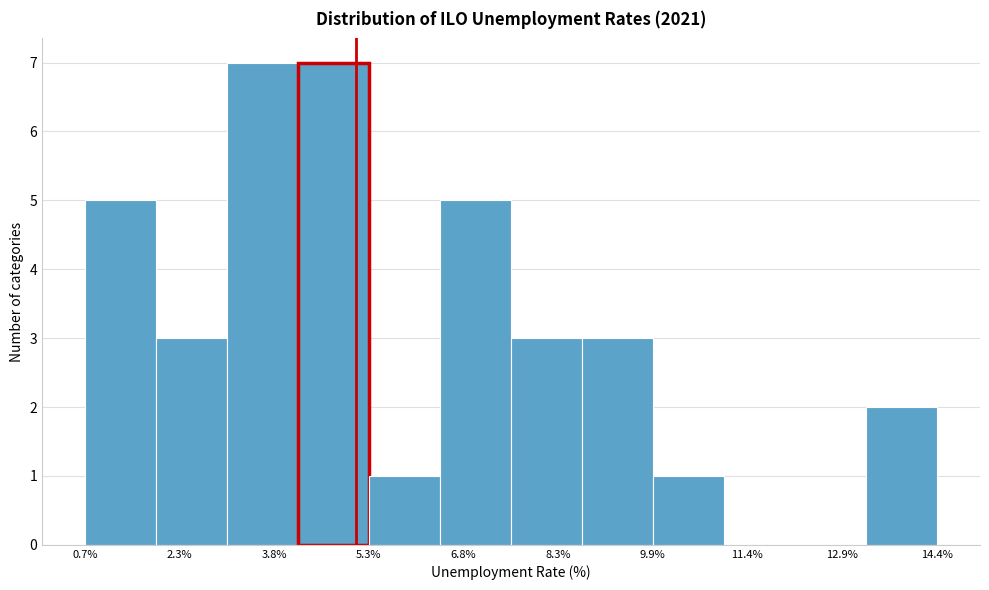

Reading left to right, transcribe this chart: for each bar, give the range it covers on the x-axis and its height. Neither the bar edges nor the heights are printed on the chart, so give them approximately, as read against the axes.

0.8 to 1.8: 5
1.8 to 3.0: 3
3.0 to 4.2: 7
4.2 to 5.4: 7
5.4 to 6.4: 1
6.4 to 7.6: 5
7.6 to 8.8: 3
8.8 to 9.8: 3
9.8 to 11.0: 1
11.0 to 12.2: 0
12.2 to 13.2: 0
13.2 to 14.4: 2